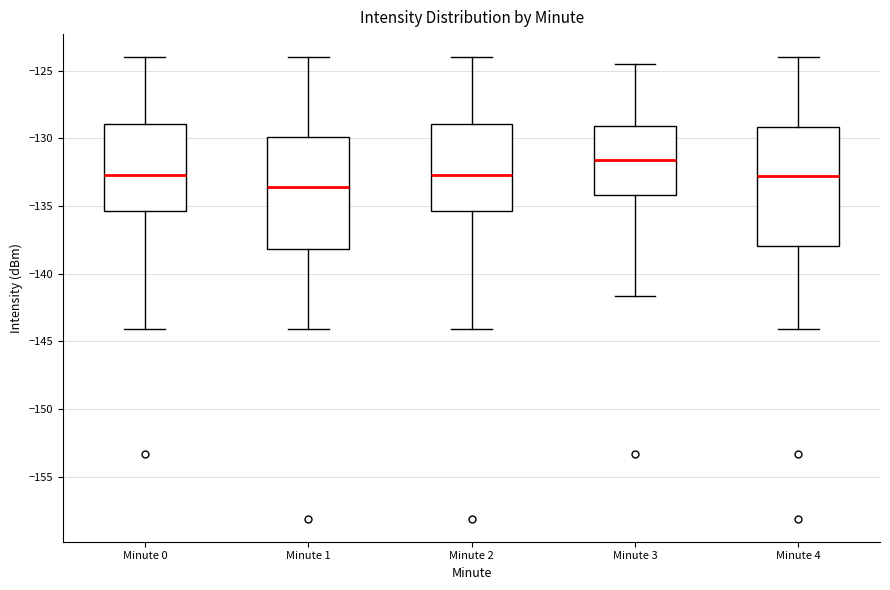

Reading left to right, transcribe this box plot: for each box, give where its median line is, the range the box spans, and where its two whiskers end, as read against the y-axis. The values are not printed on the chart, so give them approximately, as read against the axis.

Minute 0: median -132.5, box -135.5 to -129.0, whiskers -144.0 to -124.0
Minute 1: median -133.5, box -138.0 to -130.0, whiskers -144.0 to -124.0
Minute 2: median -132.5, box -135.5 to -129.0, whiskers -144.0 to -124.0
Minute 3: median -131.5, box -134.0 to -129.0, whiskers -141.5 to -124.5
Minute 4: median -133.0, box -138.0 to -129.0, whiskers -144.0 to -124.0